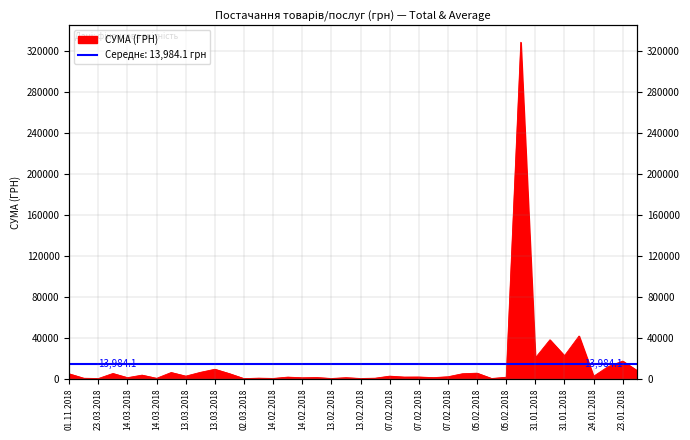

Approximately how many times larger is the value at 07.02.2018 compared to 13.03.2018?

0.2